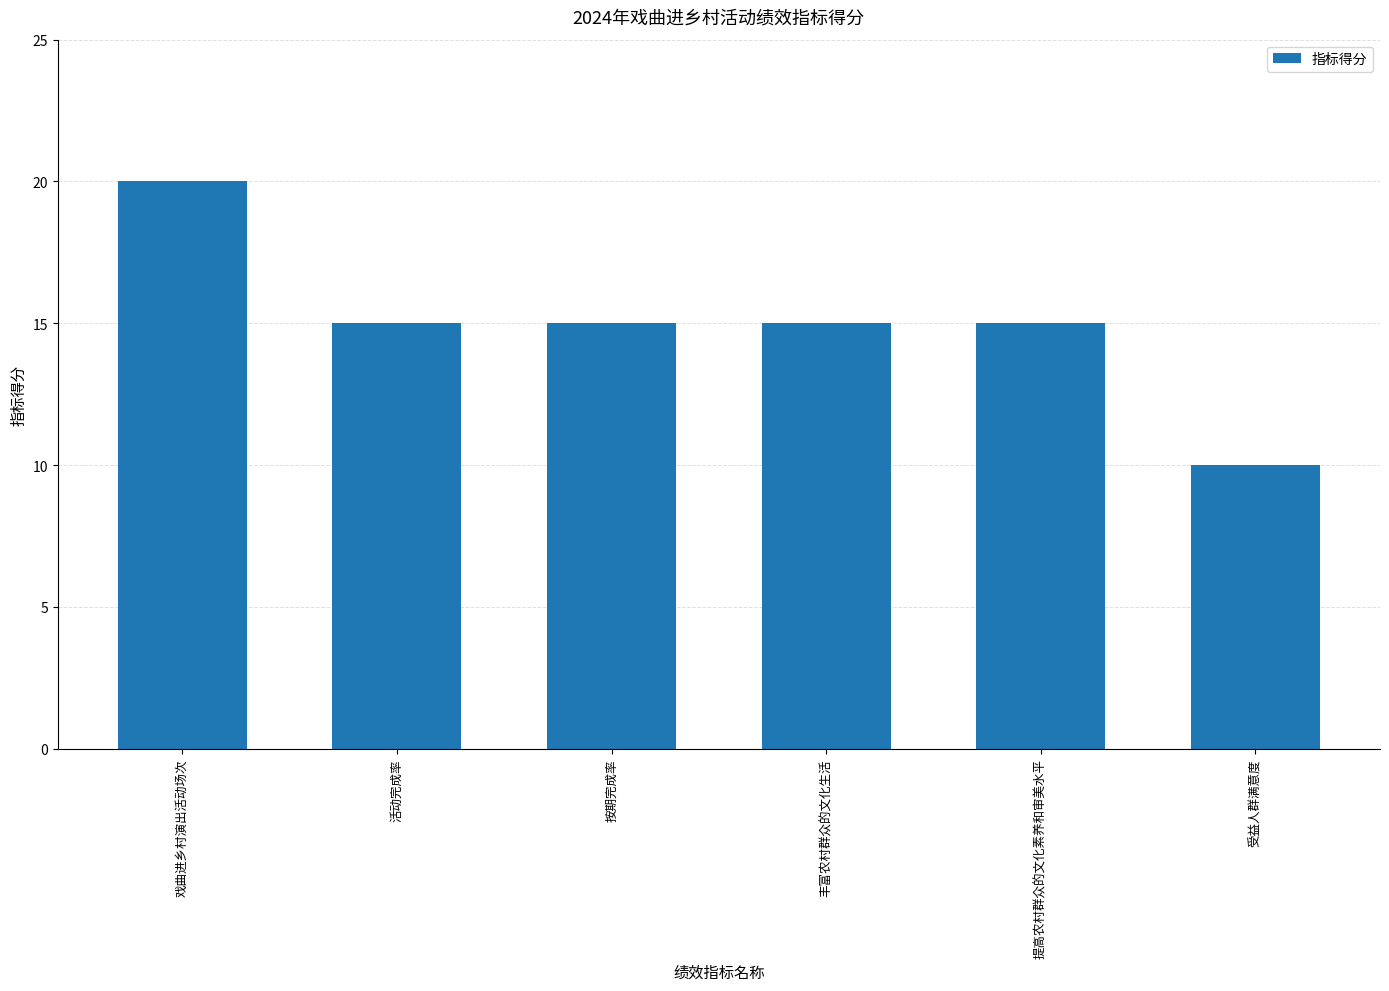

Approximately how many times larger is the value at 提高农村群众的文化素养和审美水平 compared to 活动完成率?

1.0